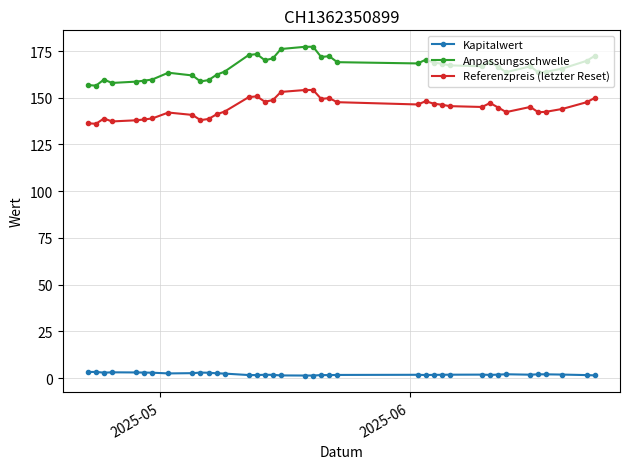

How many lines are shown in the chart?

3